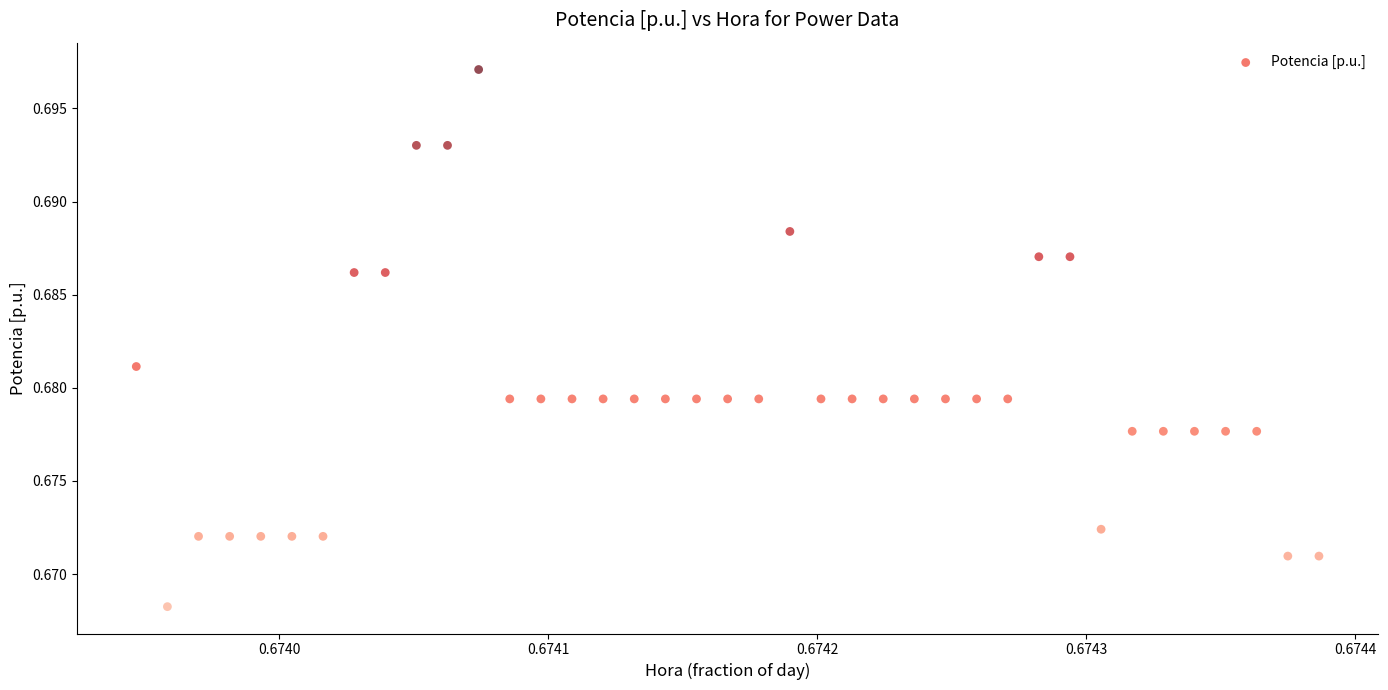

How many data points are displayed?

39